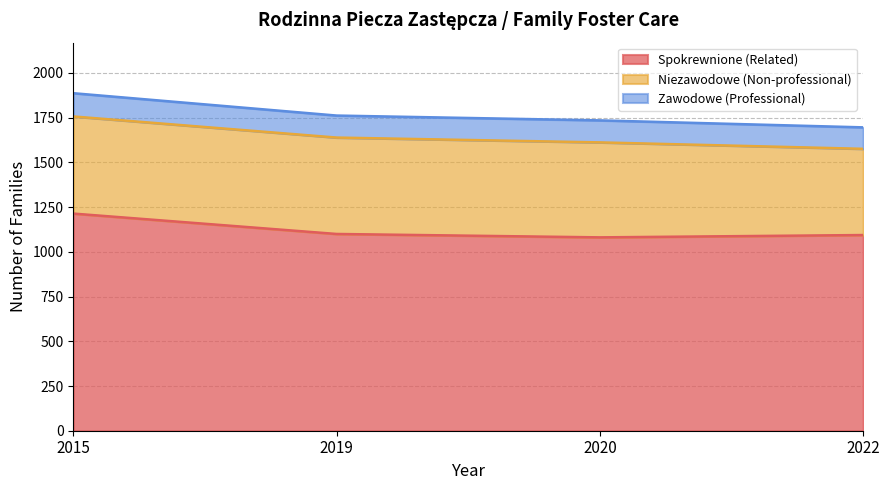

At how many categories does at least one series exceed 1545?

4